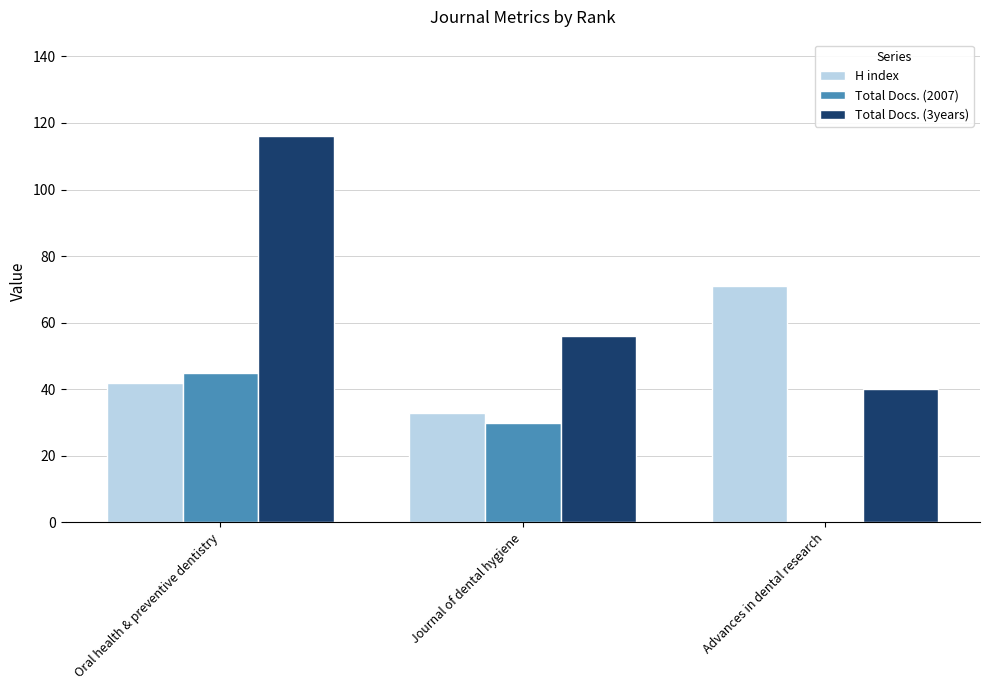

Reading right to left, list all the values displayed in this chart.

H index: 71	33	42
Total Docs. (2007): 0	30	45
Total Docs. (3years): 40	56	116